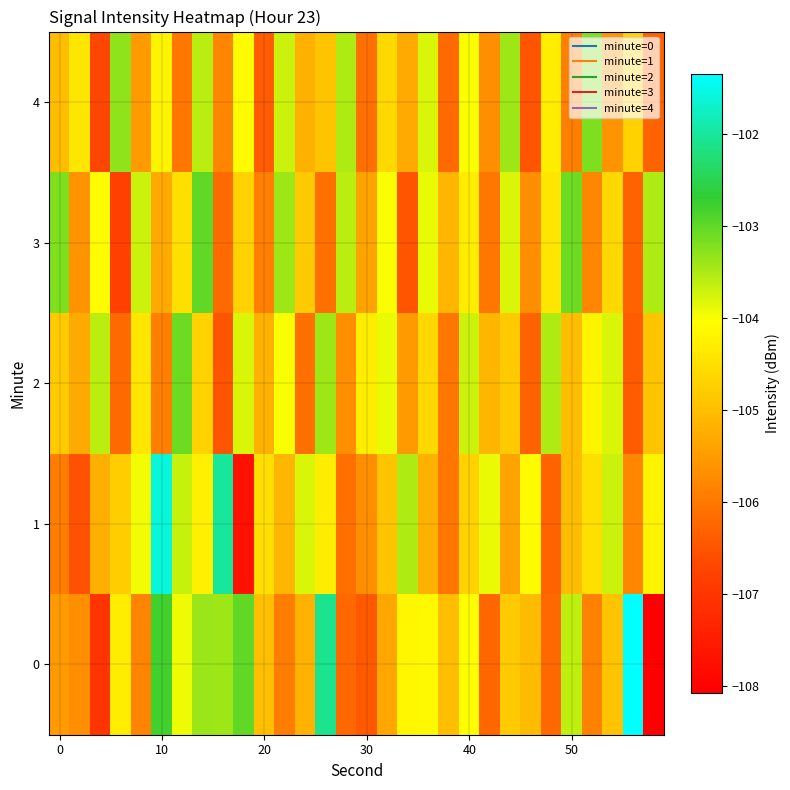

List the series in order of their peak value, lowest first.

4, 2, 3, 1, 0